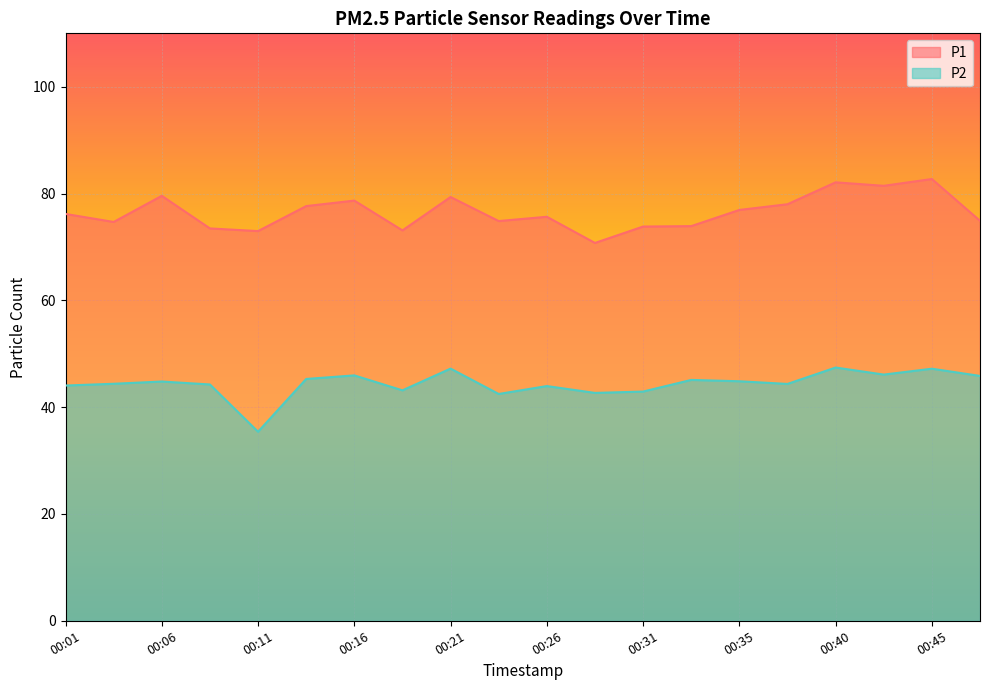

At which label does P2 first exceed 44?

00:01